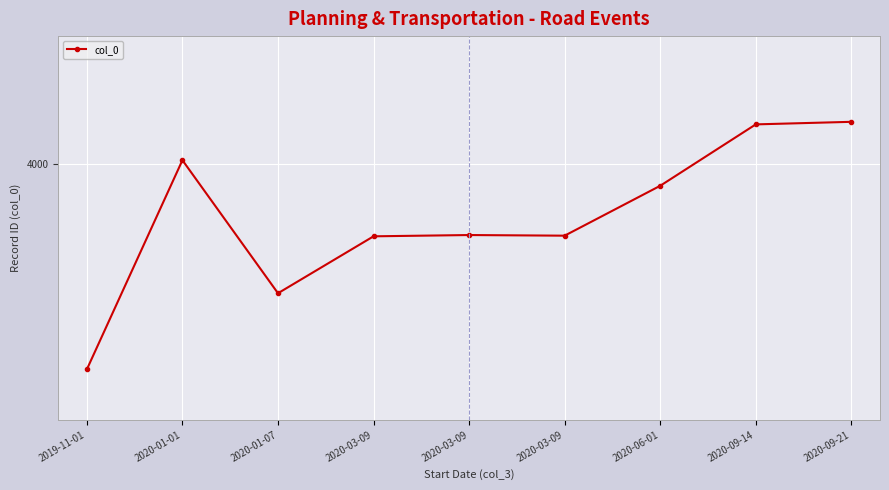

Rank the categories by value from lowest to highest.

2019-11-01, 2020-01-07, 2020-03-09, 2020-03-09, 2020-03-09, 2020-06-01, 2020-01-01, 2020-09-14, 2020-09-21